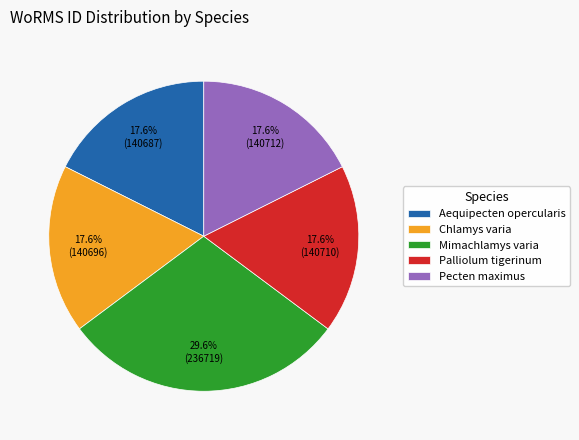

Count the number of slices in the pie.

5